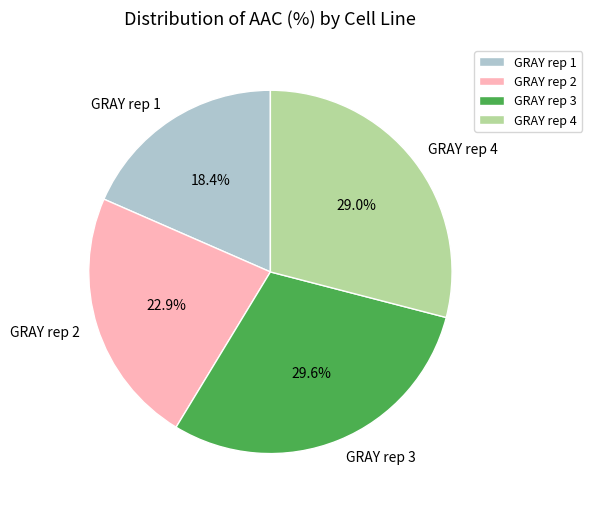

Is GRAY rep 1 the majority of the pie?

No